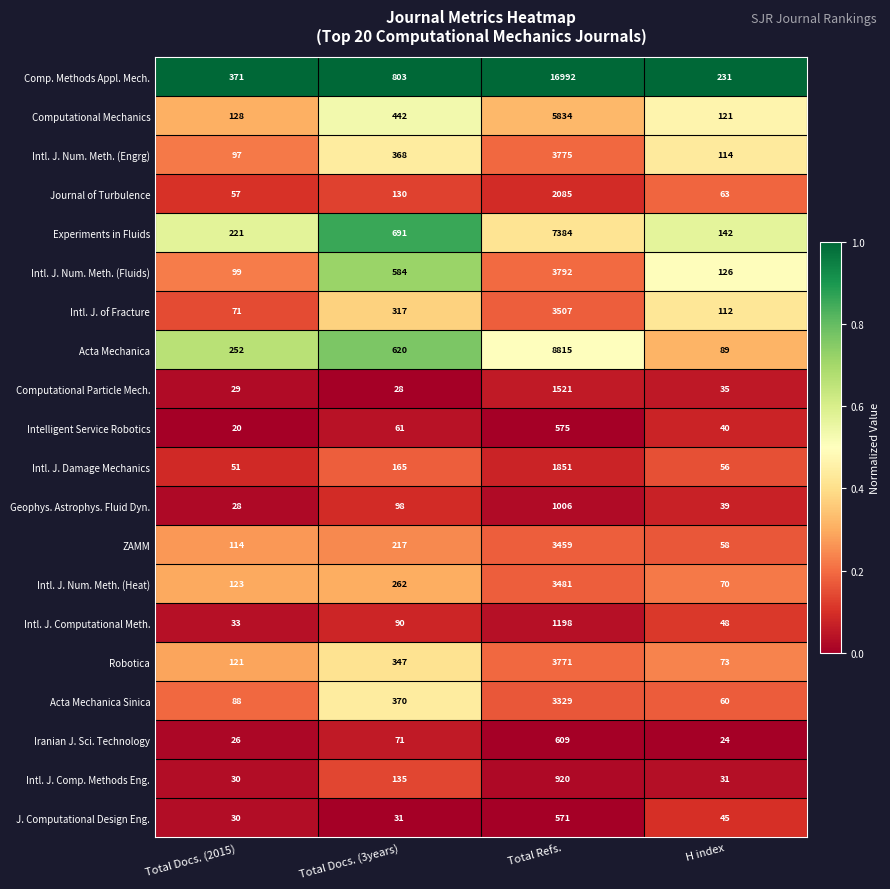

The Geophys. Astrophys. Fluid Dyn. series shows 640 at Total Refs.. True or false?

False